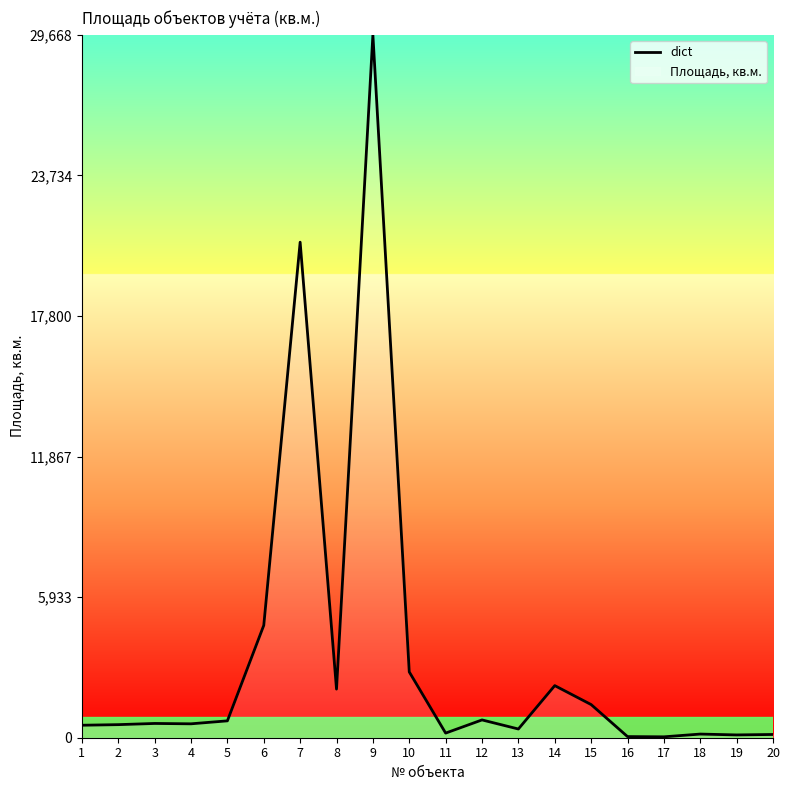

True or false: there are more than 1 points higher than both neighbors.

True